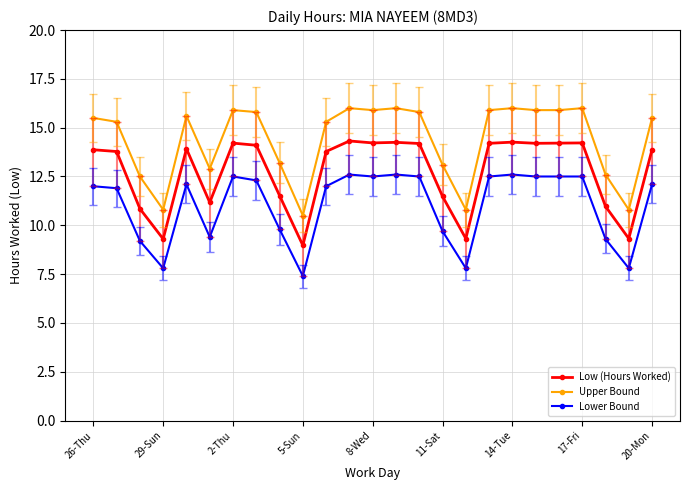

List the series in order of their overall mean, highest first.

Upper Bound, Low (Hours Worked), Lower Bound